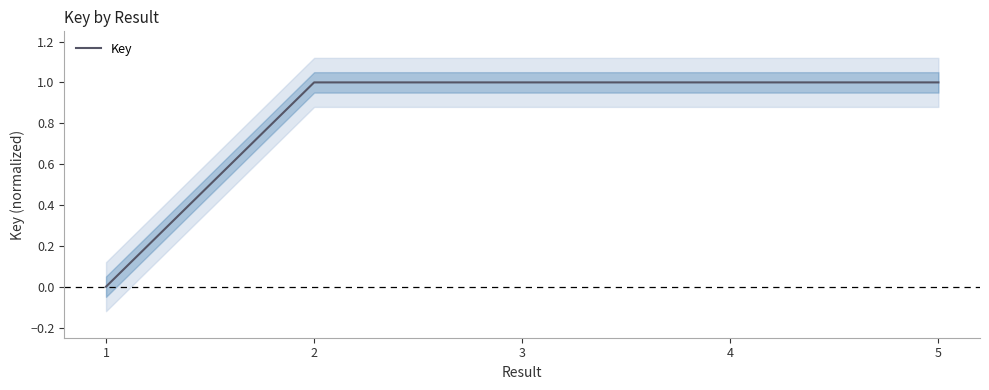

What is the sum of the values at 4 and 5?

2.0